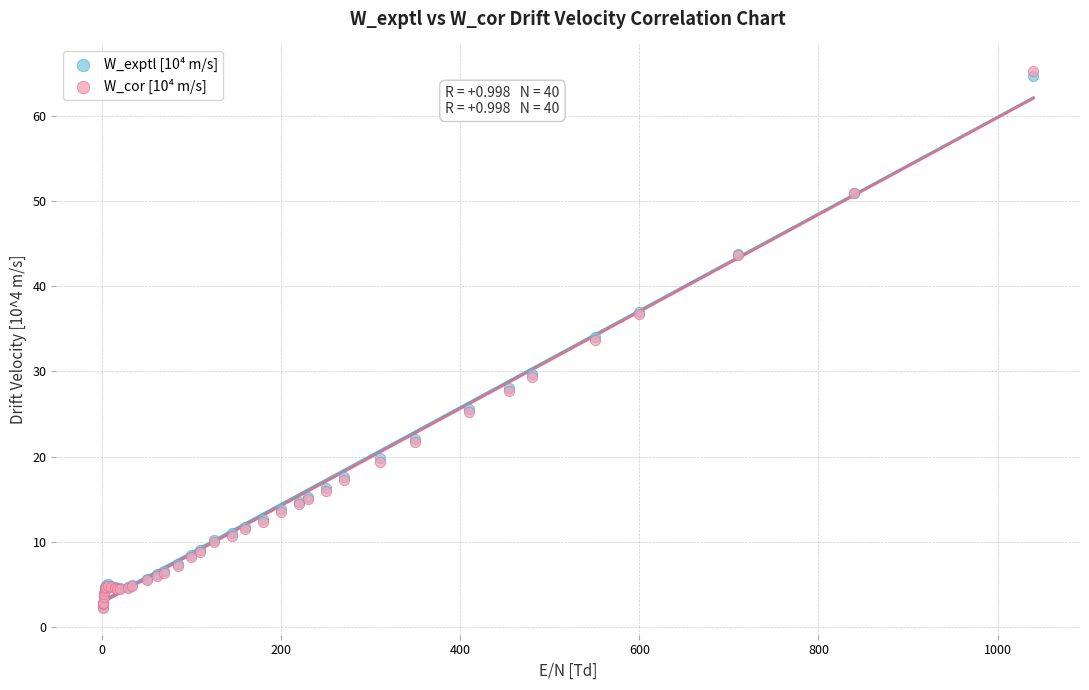

What are all the series names shown in the legend?

W_exptl [10⁴ m/s], W_cor [10⁴ m/s]